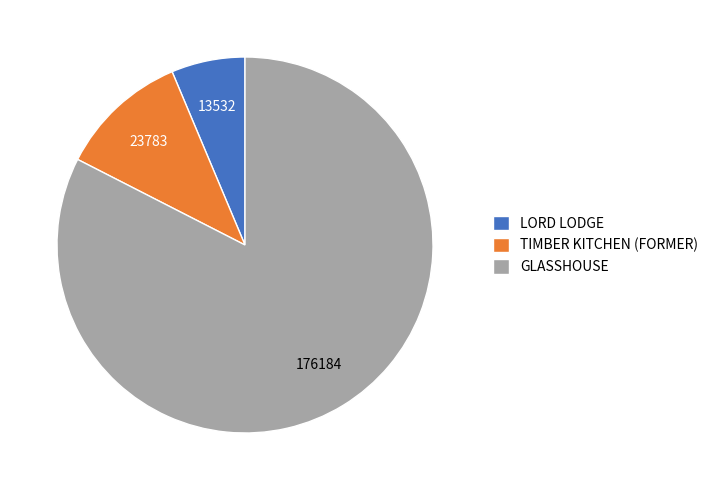

What is the ratio of the value at LORD LODGE to the value at TIMBER KITCHEN (FORMER)?

0.6